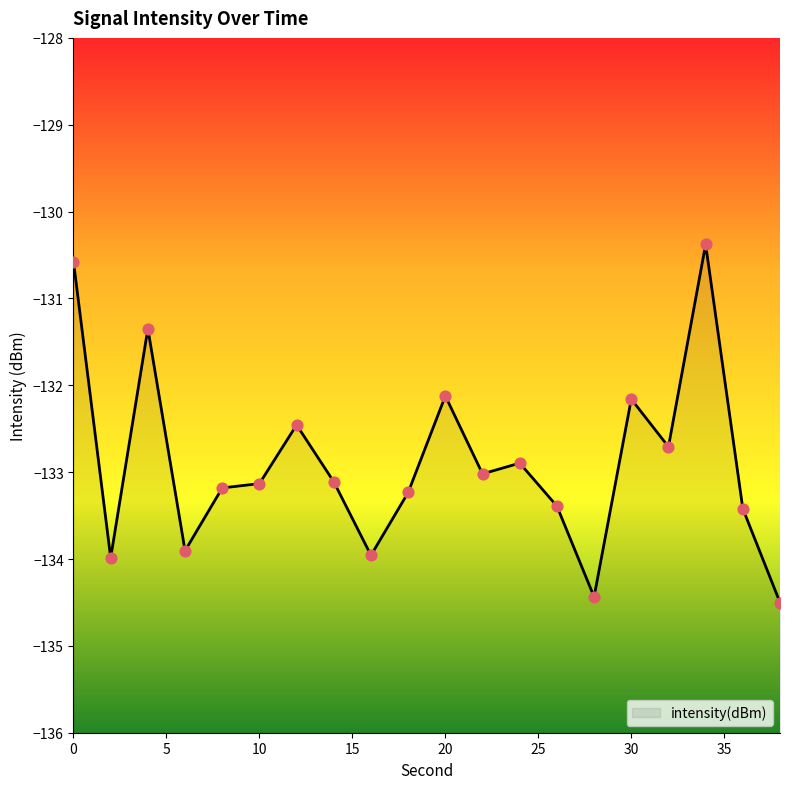

What is the change in value from 28 to 30?

+2.3